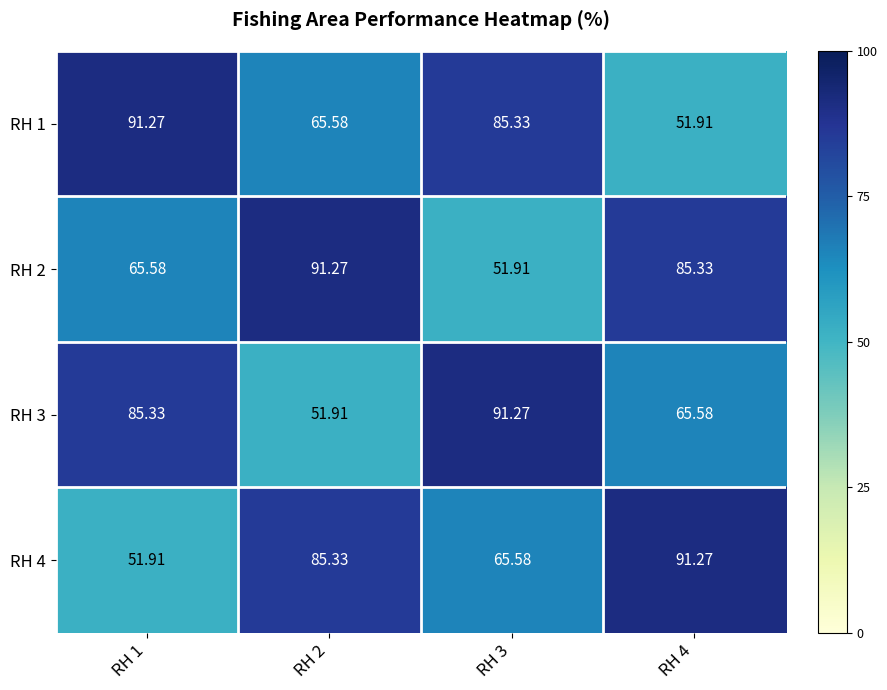

Is the value of RH 2 at RH 2 greater than the value of RH 3 at RH 2?

Yes